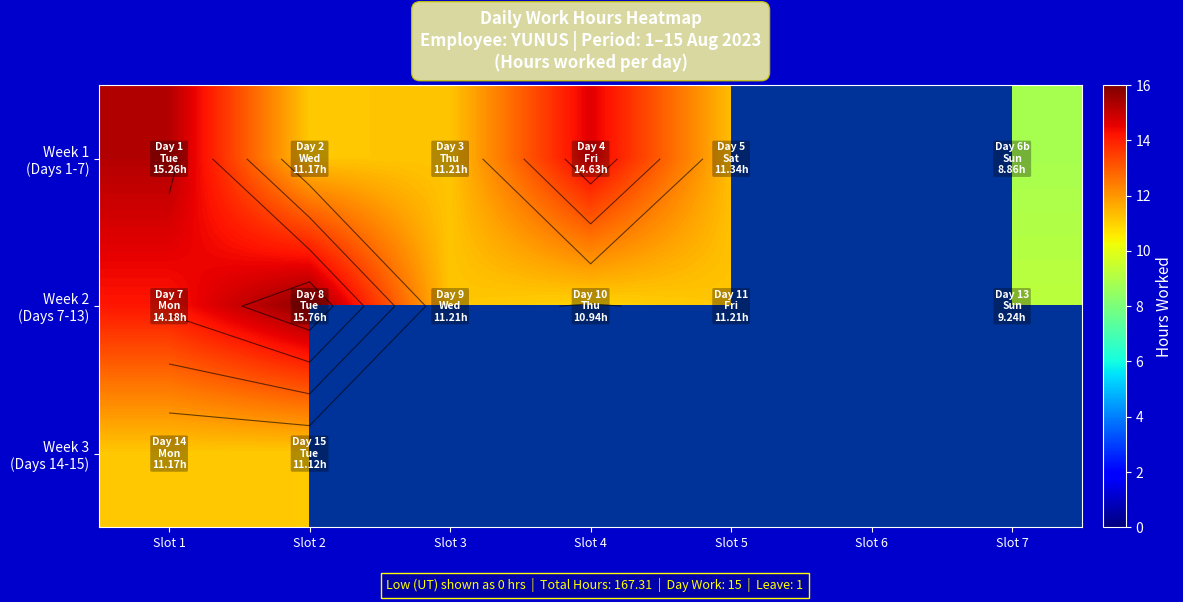

Where does the Week 2 (Days 7-13) series first go above 11?

Slot 1